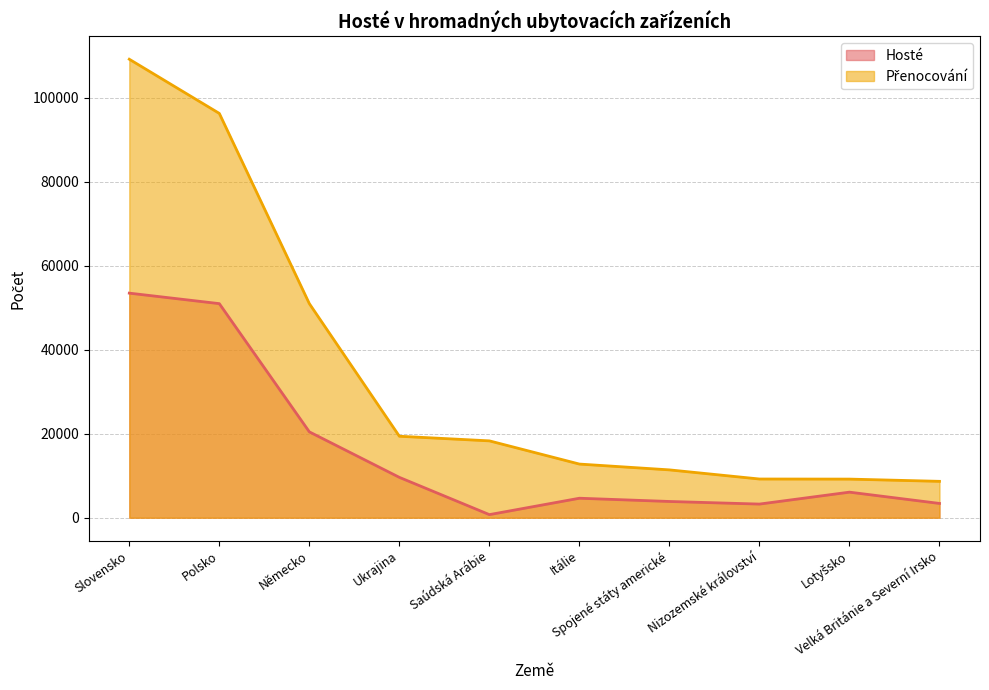

Reading left to right, list all the values displayed in this chart.

Hosté: 53505	51004	20457	9616	737	4643	3870	3250	6091	3402
Přenocování: 109235	96327	51006	19411	18311	12782	11397	9222	9200	8668